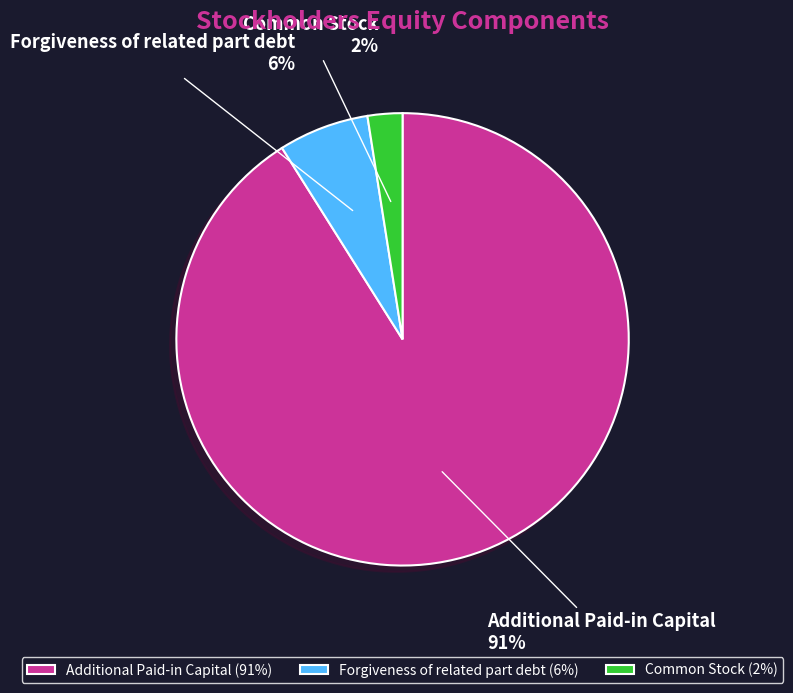

How many segments does this pie chart have?

3